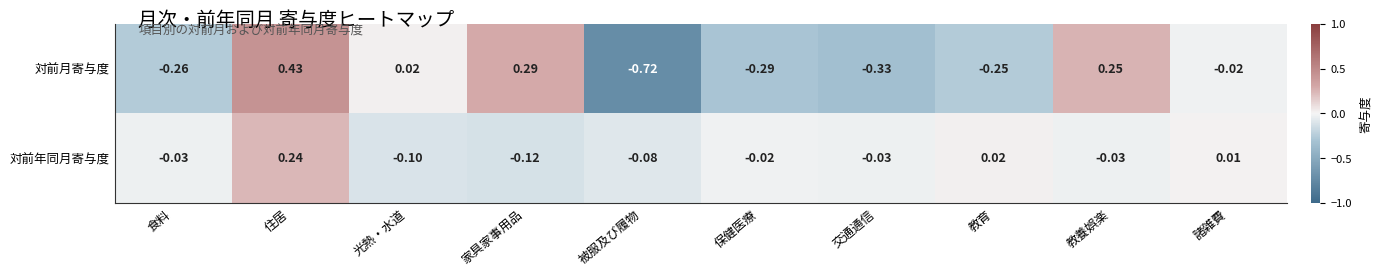

At which category does the chart reach its peak across all series?

住居